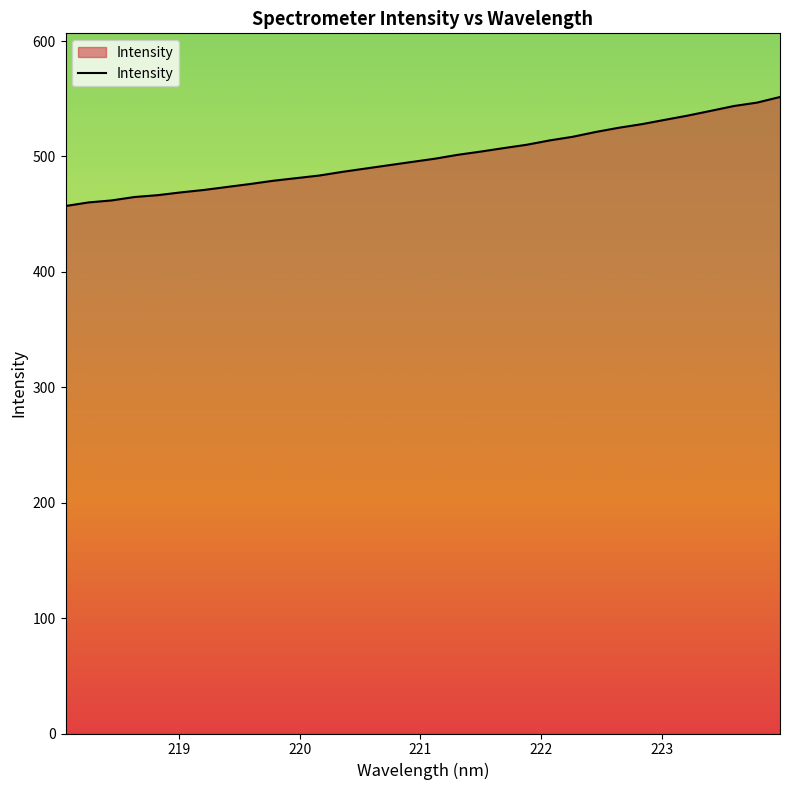

What is the difference between the second highest and minimum values?

89.6